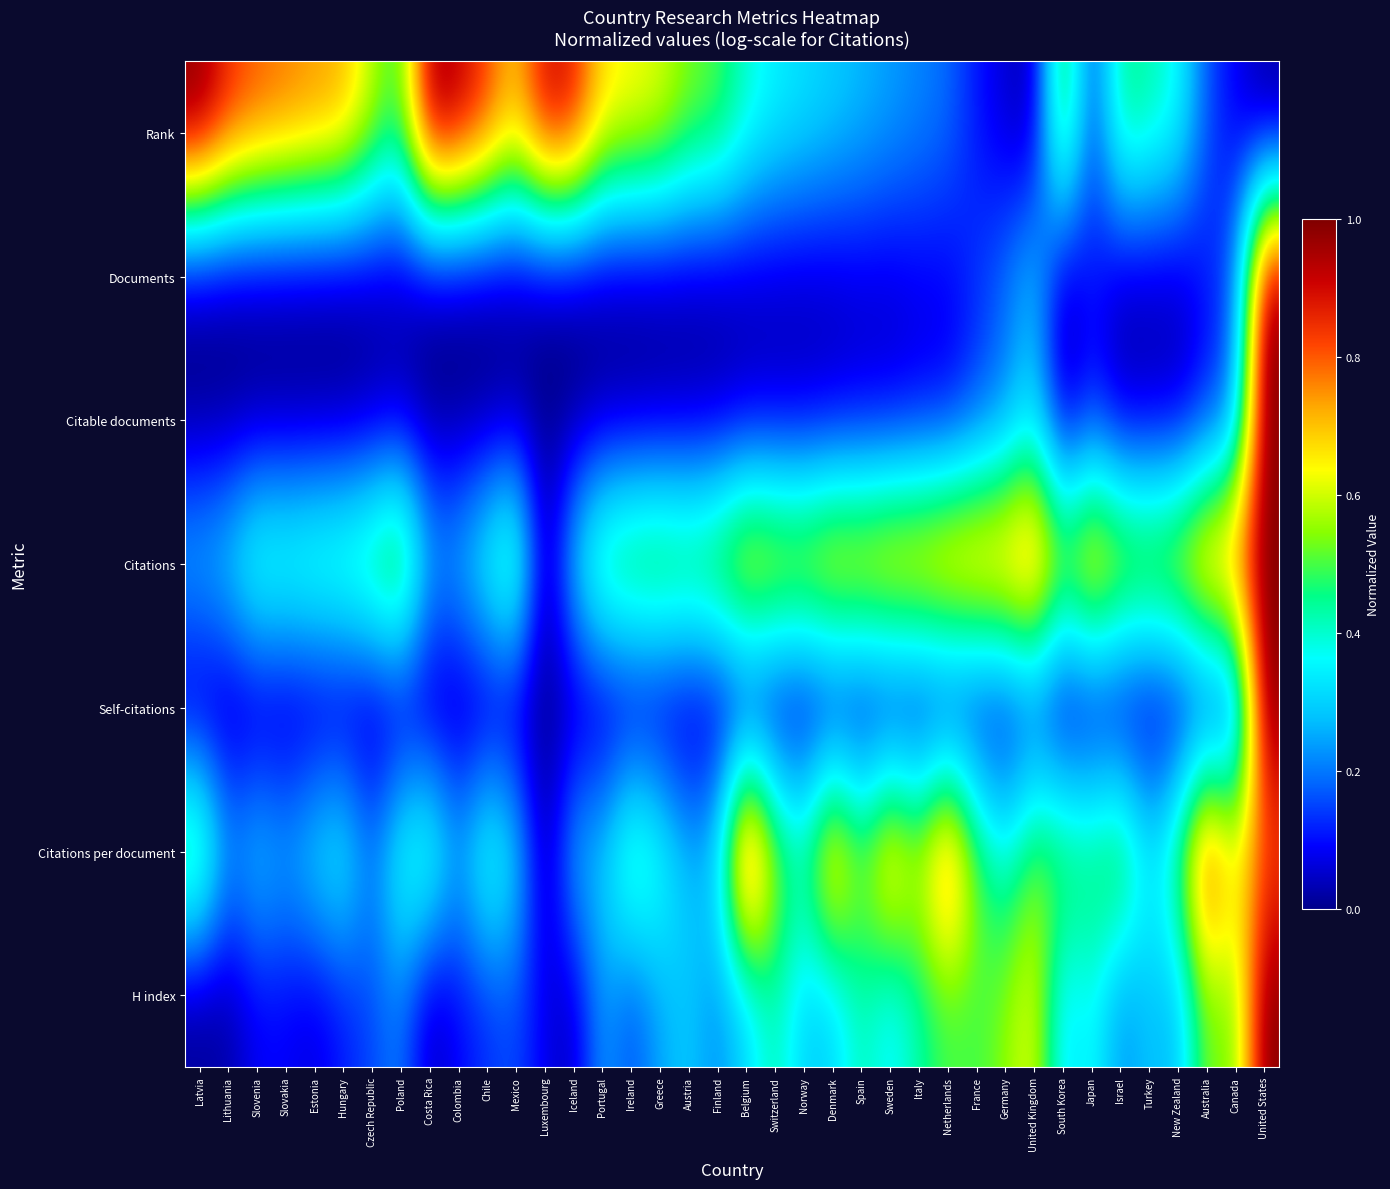

How many data points does each series have?

38